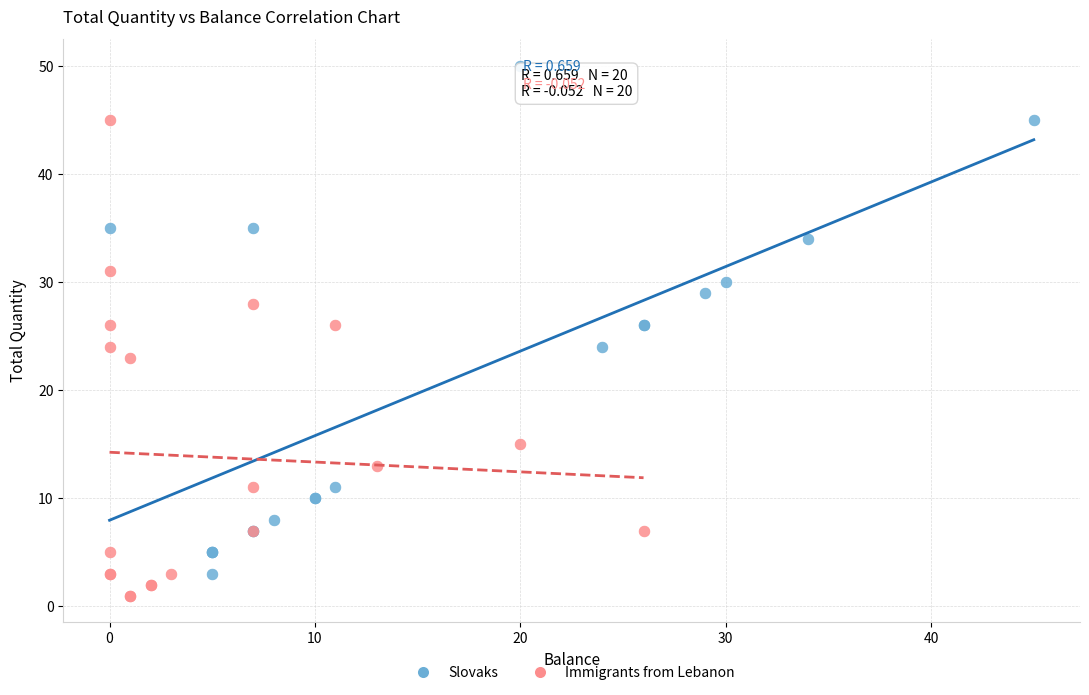

Which series has the widest spread of Y values?

Slovaks